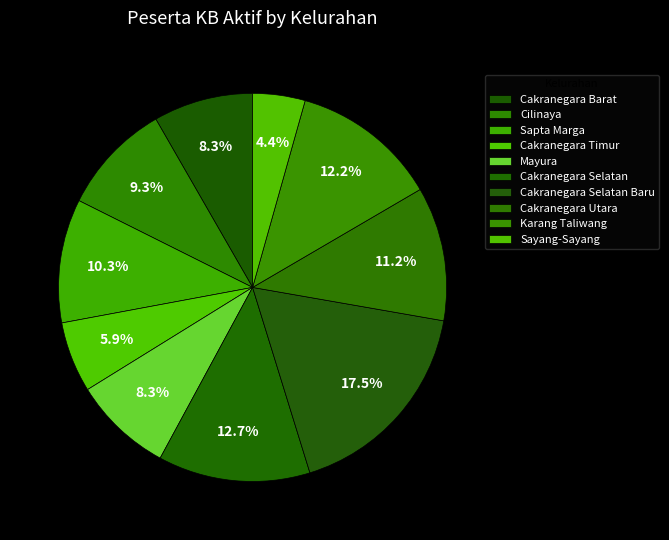

The Cakranegara Utara slice represents 1% of the pie. True or false?

False